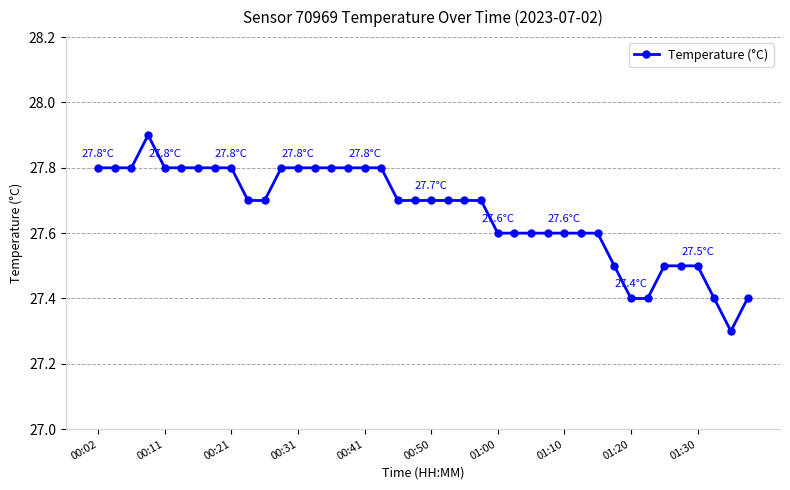

What is the minimum value shown in the chart?

27.3